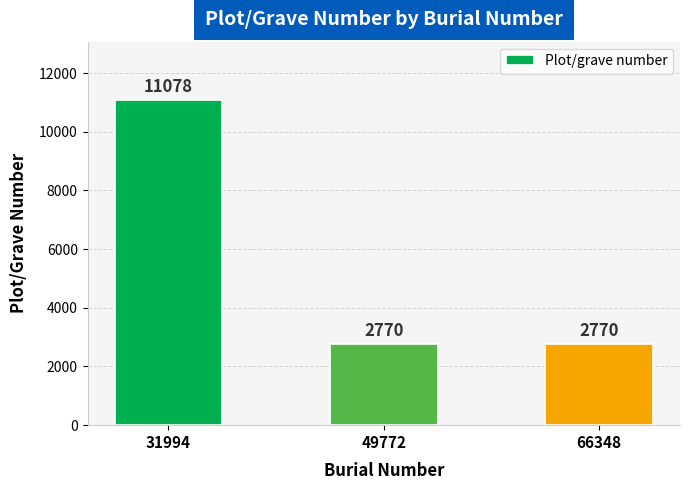

What value does the data have at 66348?

2770